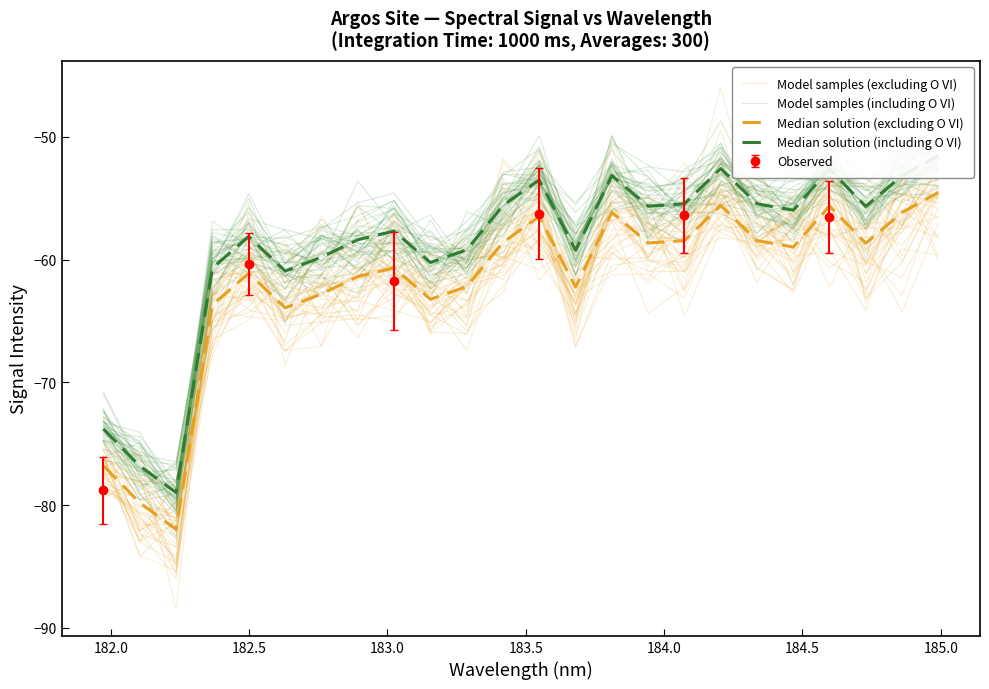

How many data points in Median solution (including O VI) are above -55?

6